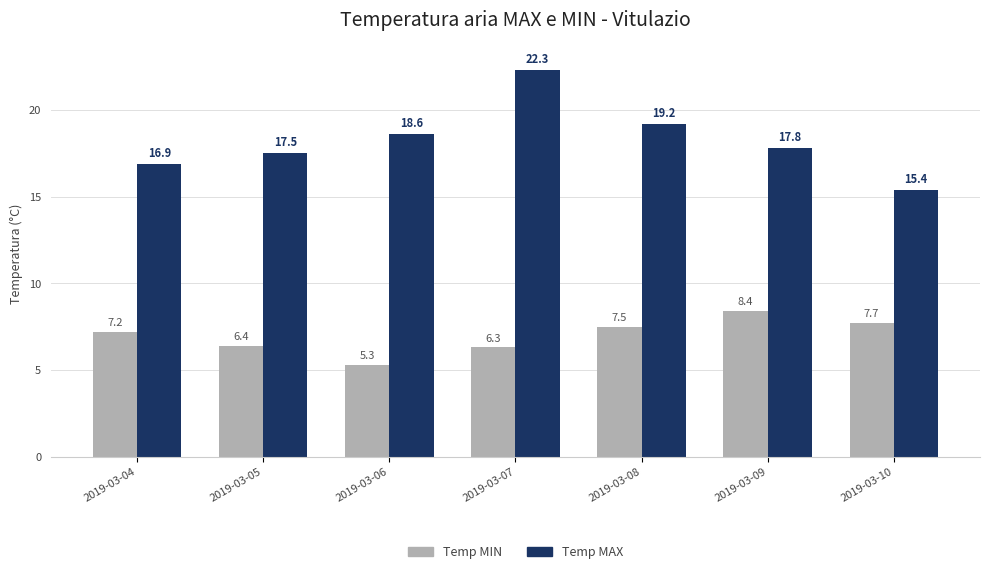

Which series changed the most between 2019-03-04 and 2019-03-09?

Temp MIN